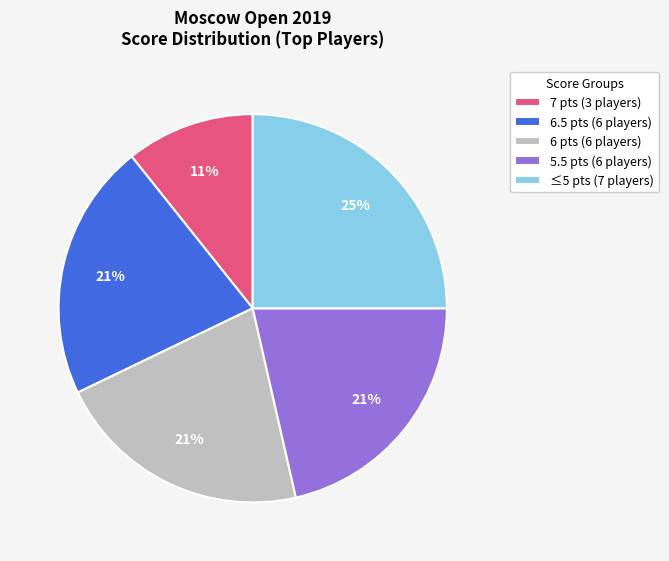

To the nearest percent, what portion does ≤5 pts (7 players) represent?

25%